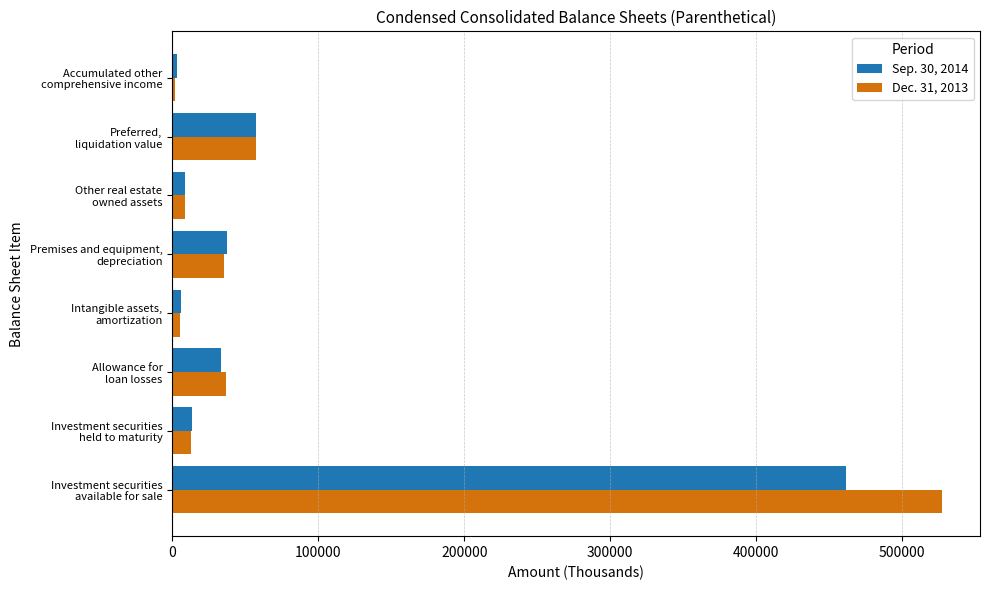

Rank the series by their average value, from lowest to highest.

Sep. 30, 2014, Dec. 31, 2013